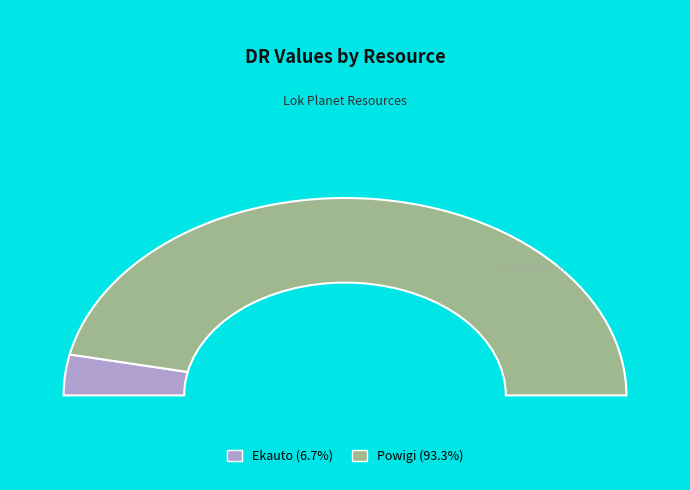

Between Powigi and Ekauto, which is larger?

Powigi